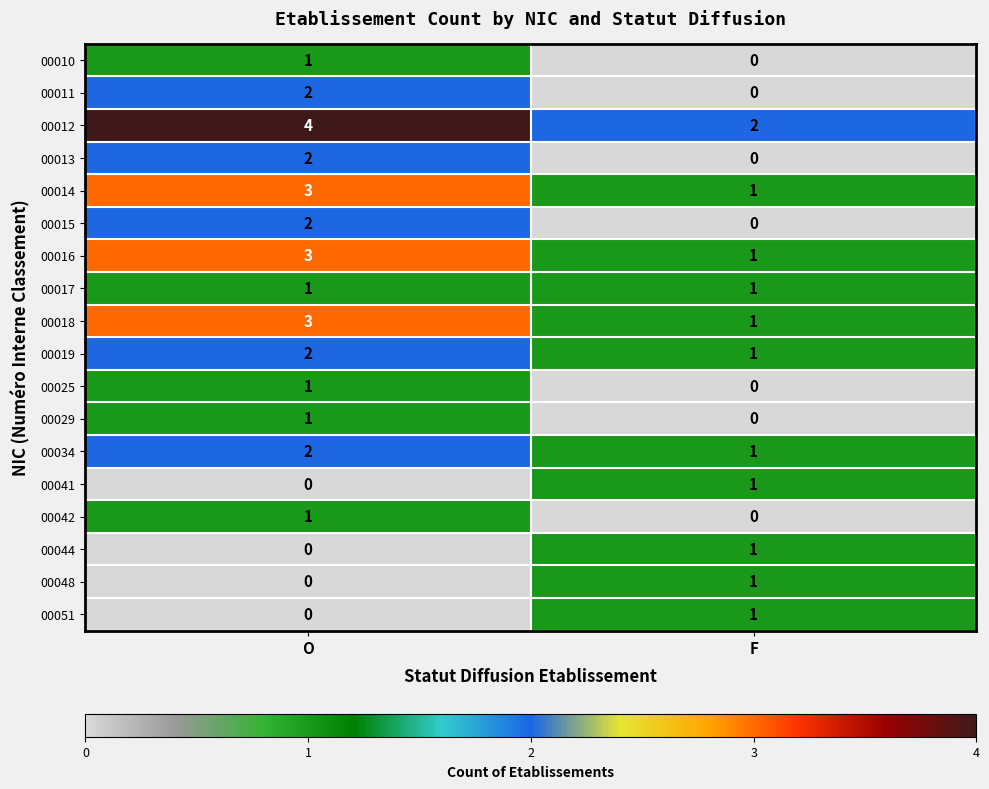

What is the sum of the 00016 values at F and O?

4